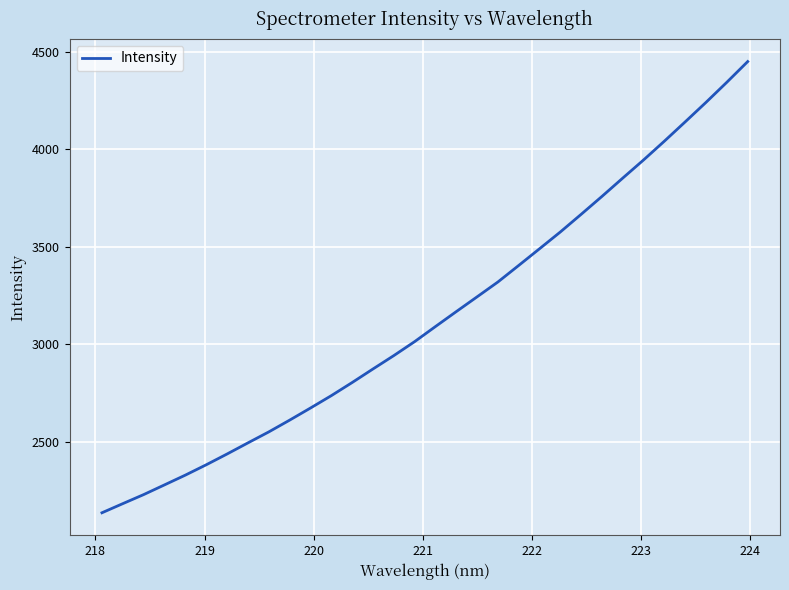

What is the greatest value displayed?

4450.3